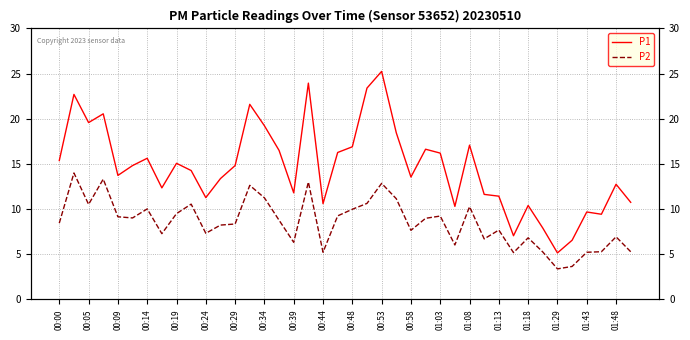

What is the difference between the maximum and minimum values in the P2 series?

10.6